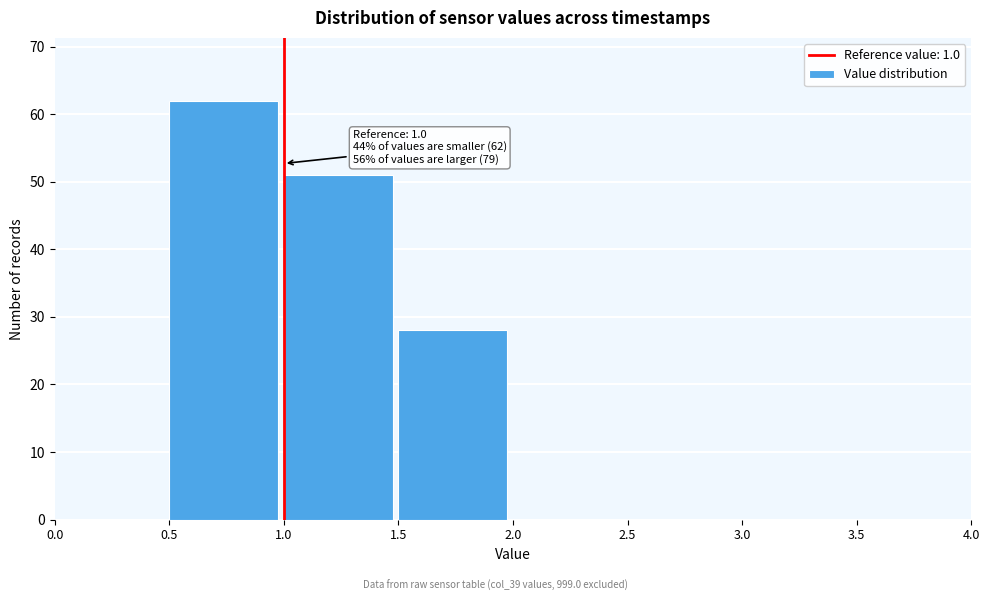

Which range on the x-axis has the tallest bar?

0.5 to 1.0